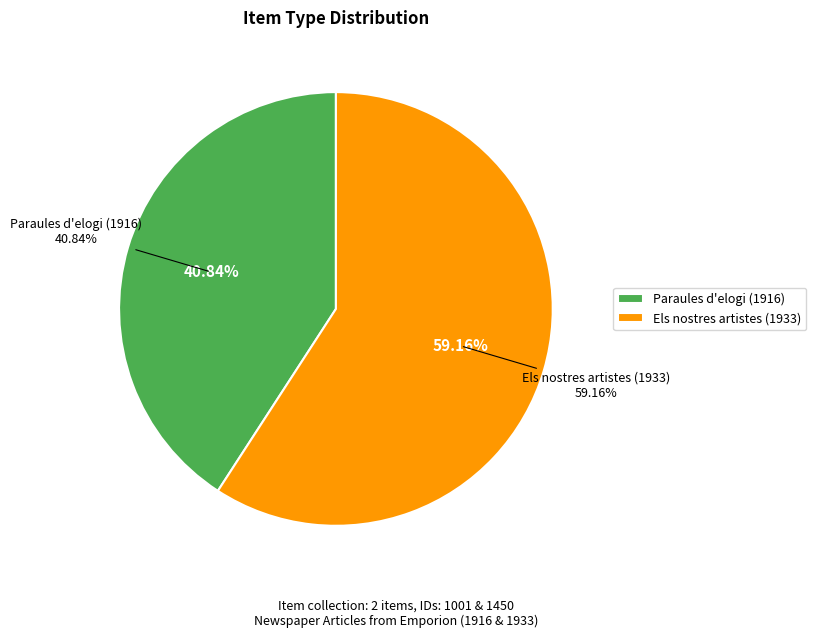

To the nearest percent, what is the difference between the Paraules d'elogi (1916) and Els nostres artistes (1933) slice percentages?

18%